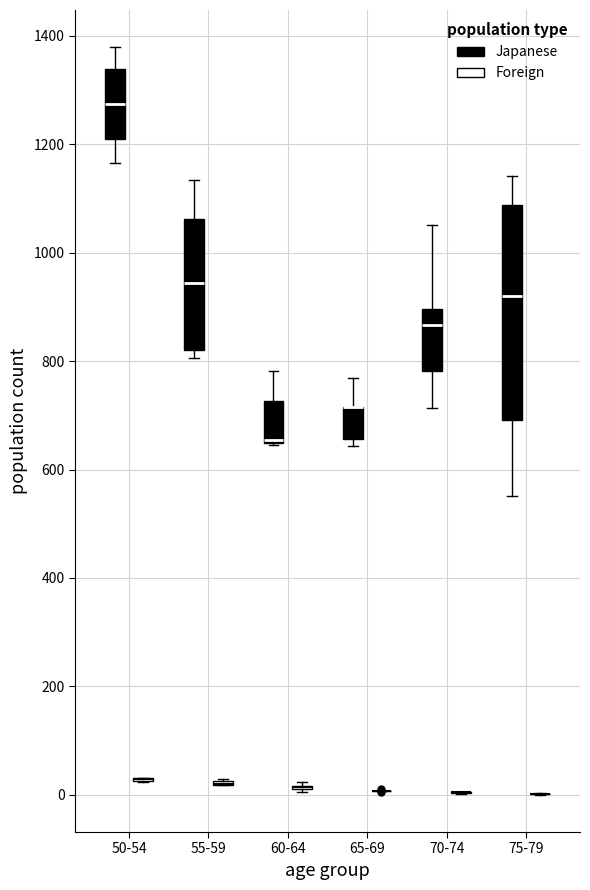

Reading left to right, transcribe this box plot: for each box, give where its median line is, the range the box spans, and where its two whiskers end, as read against the y-axis. The values are not printed on the chart, so give them approximately, as read against the axis.

50-54 (Japanese): median 1280, box 1220 to 1340, whiskers 1160 to 1380
50-54 (Foreign): box collapsed to a line at 20, whiskers 20 to 40
55-59 (Japanese): median 940, box 820 to 1060, whiskers 800 to 1140
55-59 (Foreign): box collapsed to a line at 20, whiskers 20 to 20
60-64 (Japanese): median 660 (drawn on the box's lower edge), box 640 to 720, whiskers 640 to 780
60-64 (Foreign): box collapsed to a line at 20, whiskers 0 to 20
65-69 (Japanese): median 720 (drawn on the box's upper edge), box 660 to 720, whiskers 640 to 760
65-69 (Foreign): box collapsed to a line at 0, whiskers 0 to 0
70-74 (Japanese): median 860, box 780 to 900, whiskers 720 to 1060
70-74 (Foreign): box collapsed to a line at 0, whiskers 0 to 0
75-79 (Japanese): median 920, box 700 to 1080, whiskers 560 to 1140
75-79 (Foreign): box collapsed to a line at 0, whiskers 0 to 0